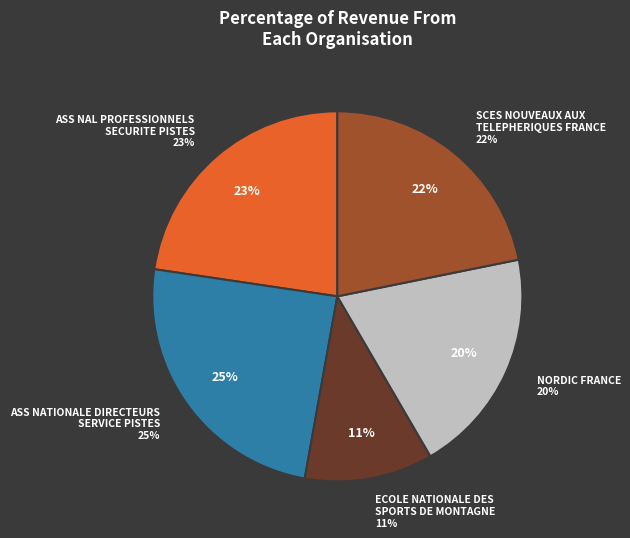

What percentage is the ASS NAL PROFESSIONNELS
SECURITE PISTES slice, to the nearest percent?

23%